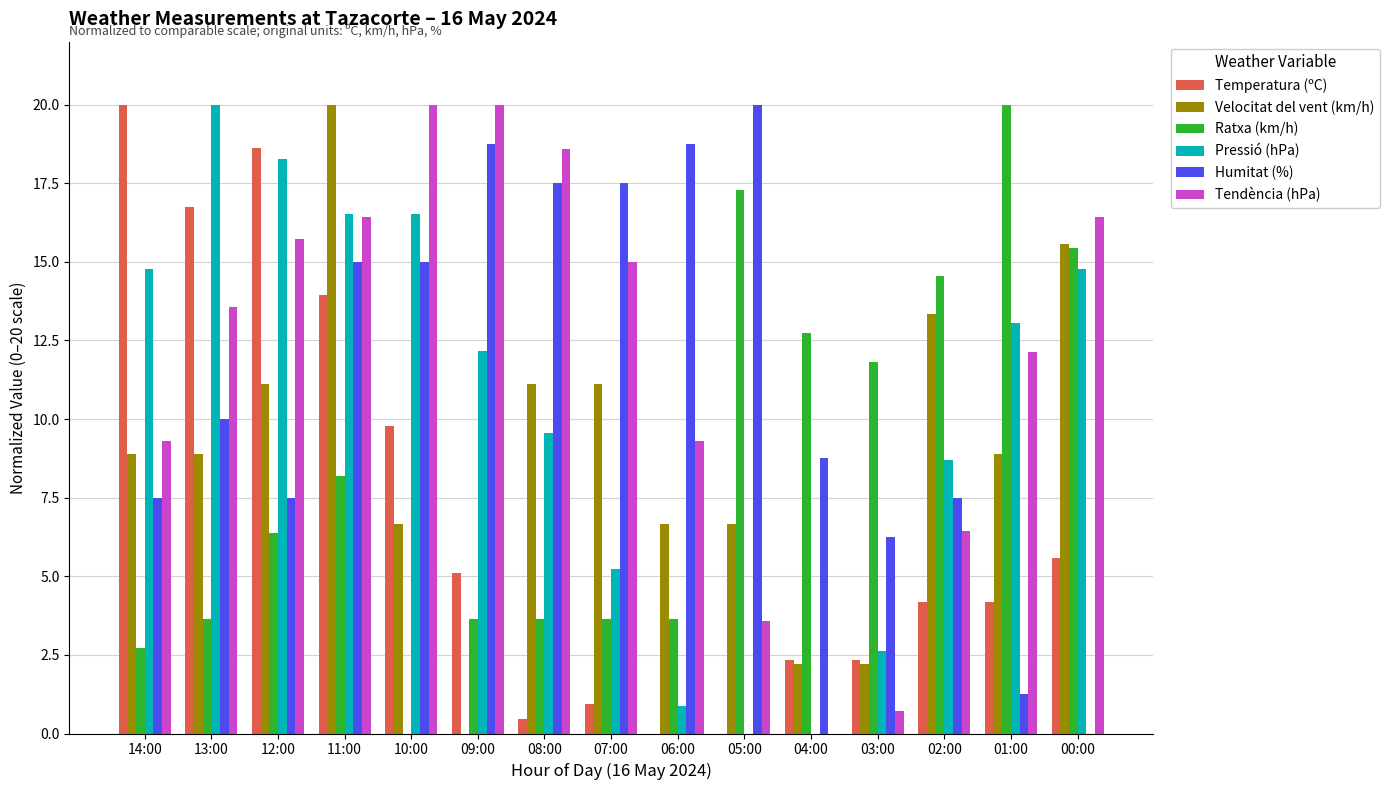

How many positive values does the Ratxa (km/h) series have?

14